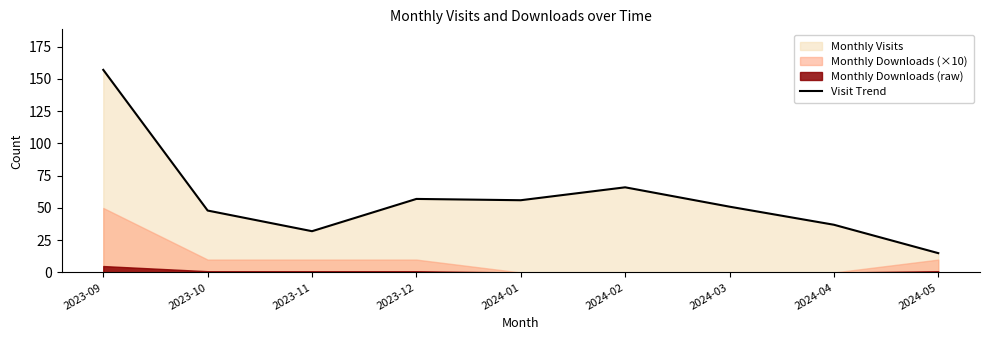

Does the chart have visible grid lines?

No